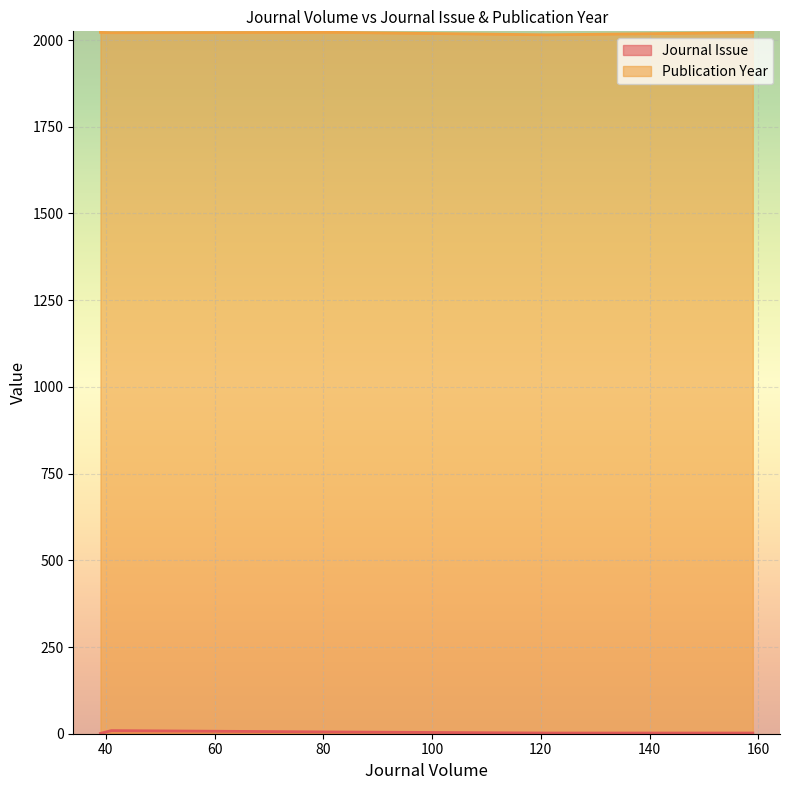

At which category does Publication Year reach its first local peak?

39